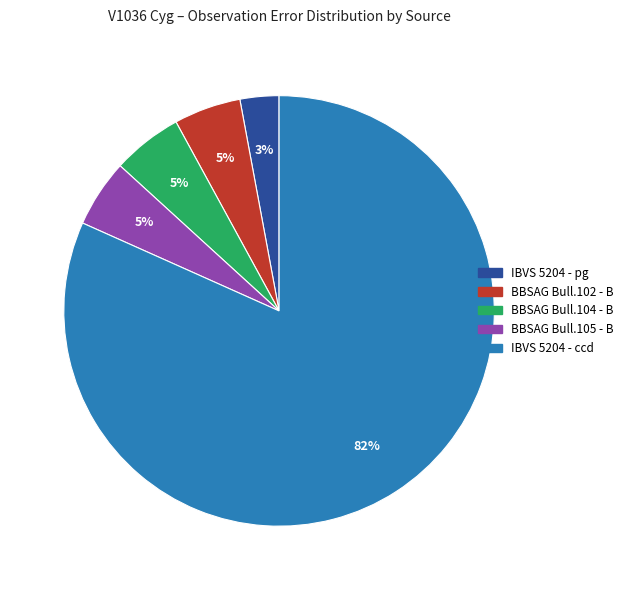

To the nearest percent, what is the combined percentage of BBSAG Bull.102 - B and BBSAG Bull.105 - B?

10%